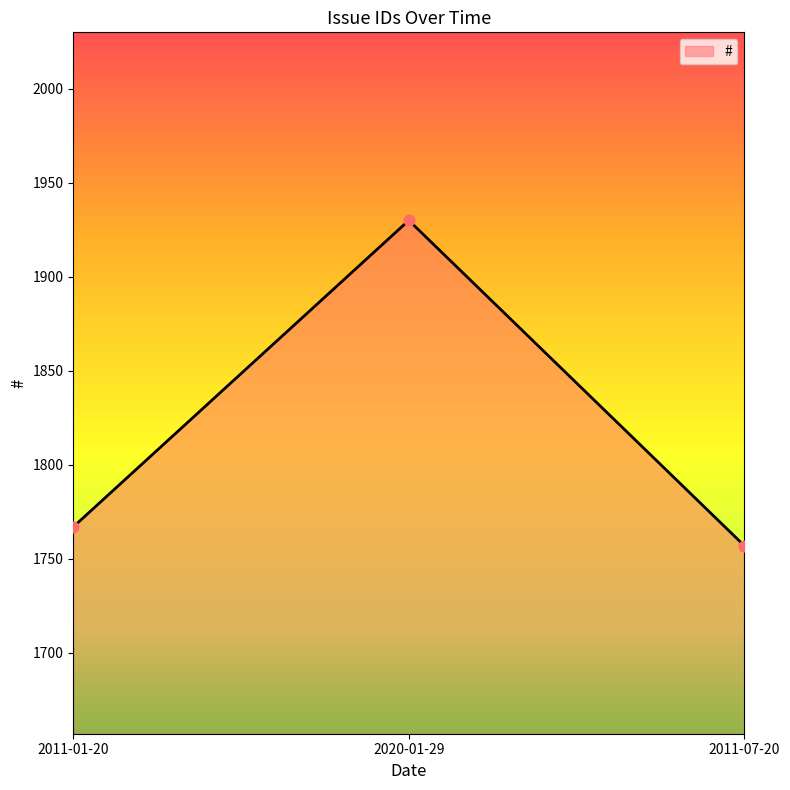

What is the change in value from 2011-01-20 to 2020-01-29?

+163